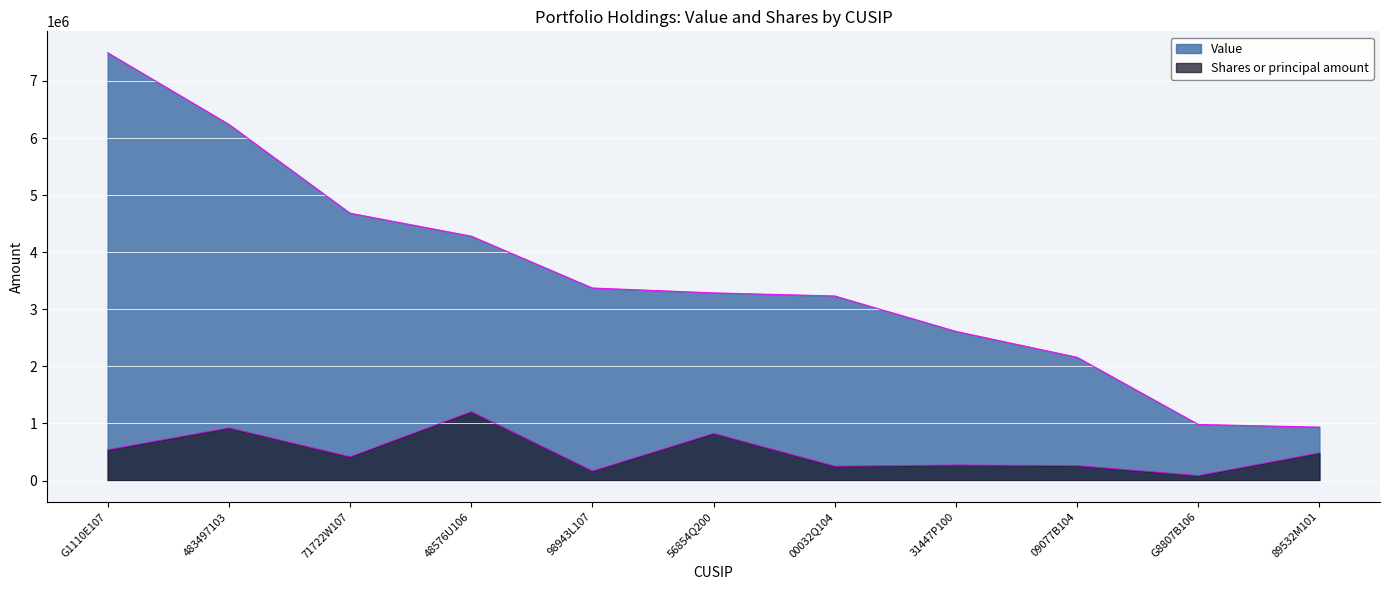

Reading left to right, extract all data points from this chart.

Value: G1110E107=7495200	483497103=6240832	71722W107=4684350	48576U106=4281994	98943L107=3373450	56854Q200=3288276	00032Q104=3233750	31447P100=2613120	09077B104=2159850	G8807B106=982872	89532M101=936050
Shares or principal amount: G1110E107=540000	483497103=923200	71722W107=417500	48576U106=1206841	98943L107=167500	56854Q200=826200	00032Q104=252046	31447P100=272200	09077B104=261800	G8807B106=87600	89532M101=485000